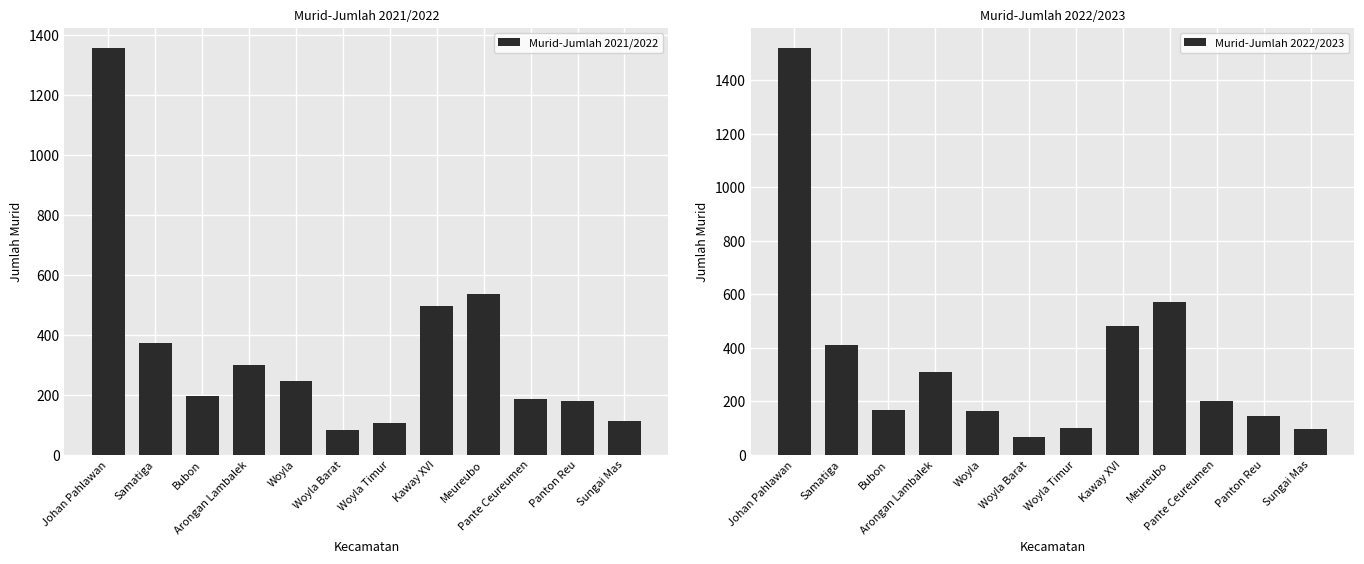

What is the smallest value displayed?

65